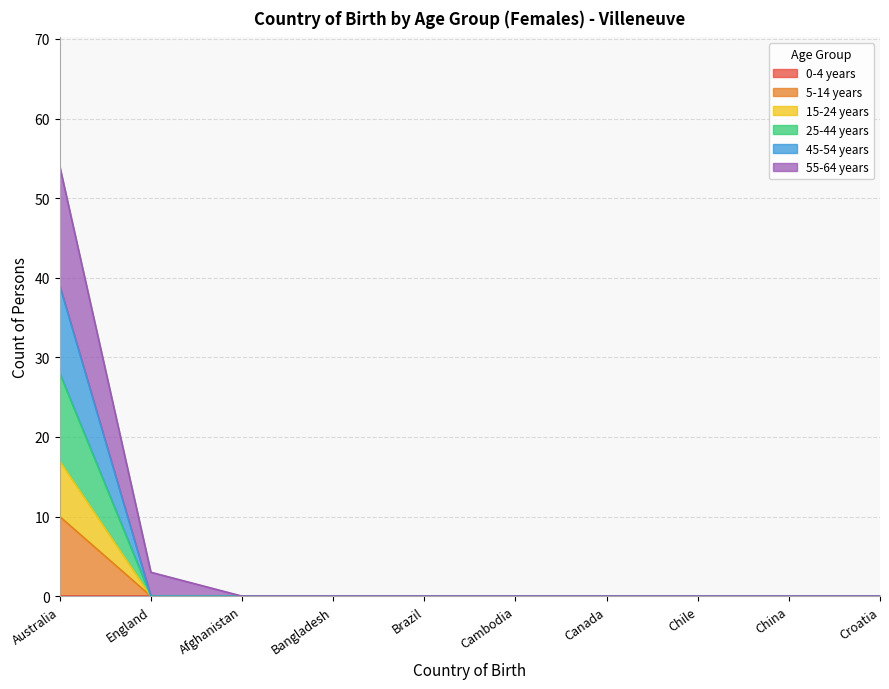

Does the chart display data point markers on the line(s)?

No